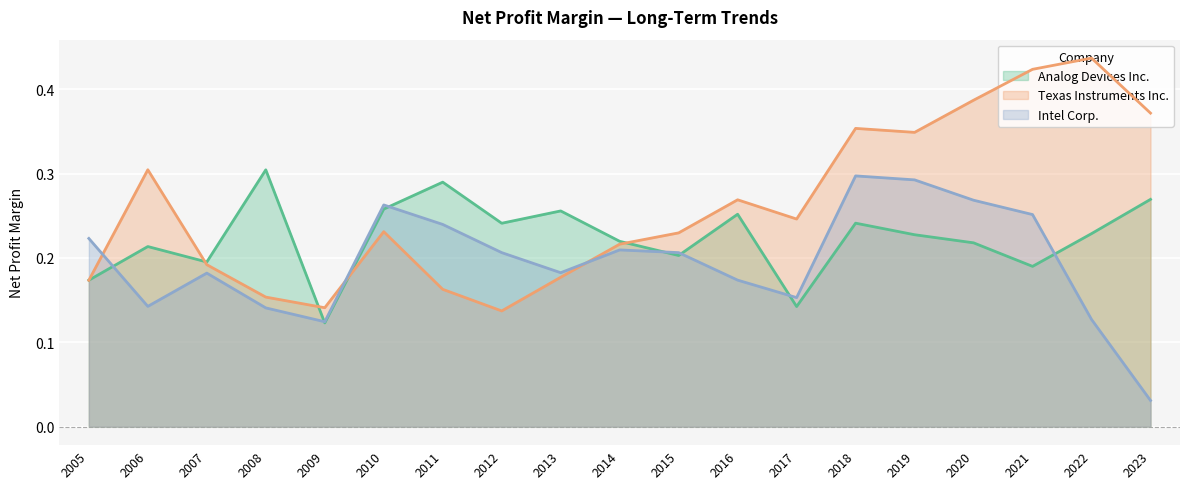

Where do Intel Corp. and Analog Devices Inc. first cross each other?

2005 and 2006